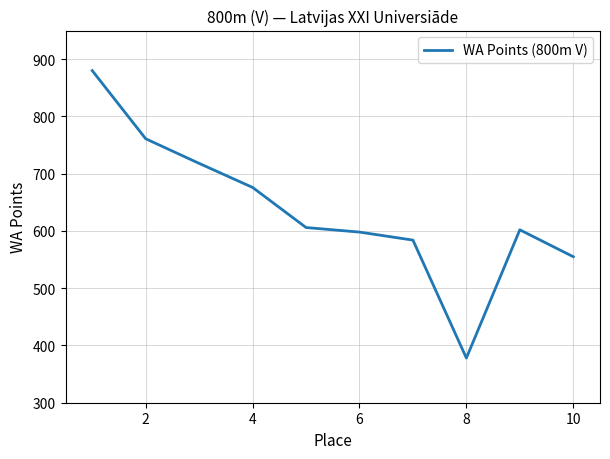

Reading left to right, transcribe all the data shown in this chart.

880	761	718	676	606	598	584	378	602	555